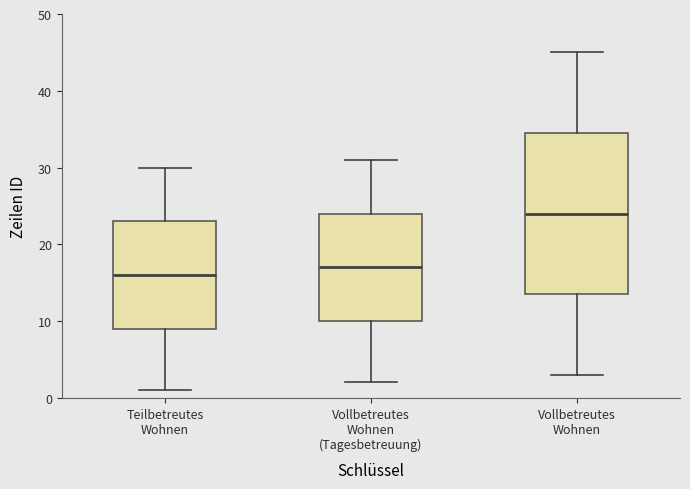

Which box is the tallest, from its lower edge to its upper edge?

Vollbetreutes Wohnen